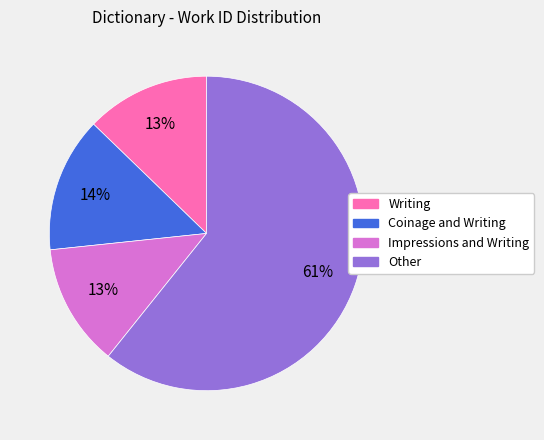

Is it true that Writing is 13% of the pie?

True